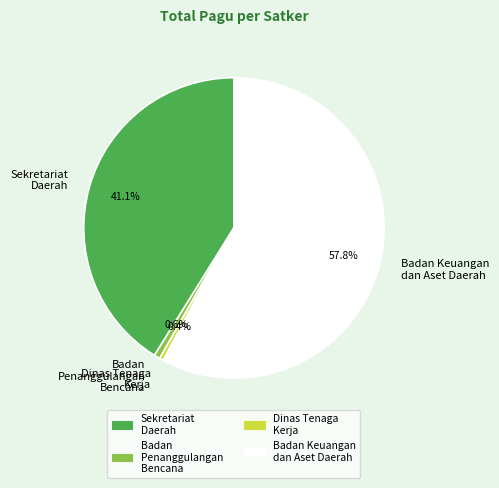

How many slices are in this pie chart?

4